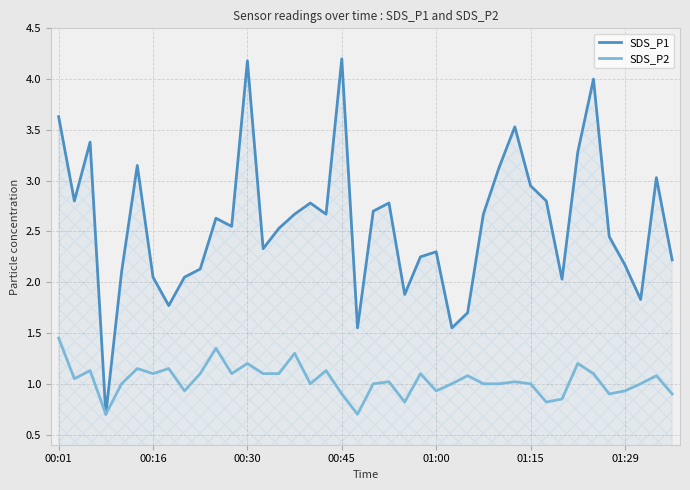

Rank the series by their maximum value, from lowest to highest.

SDS_P2, SDS_P1